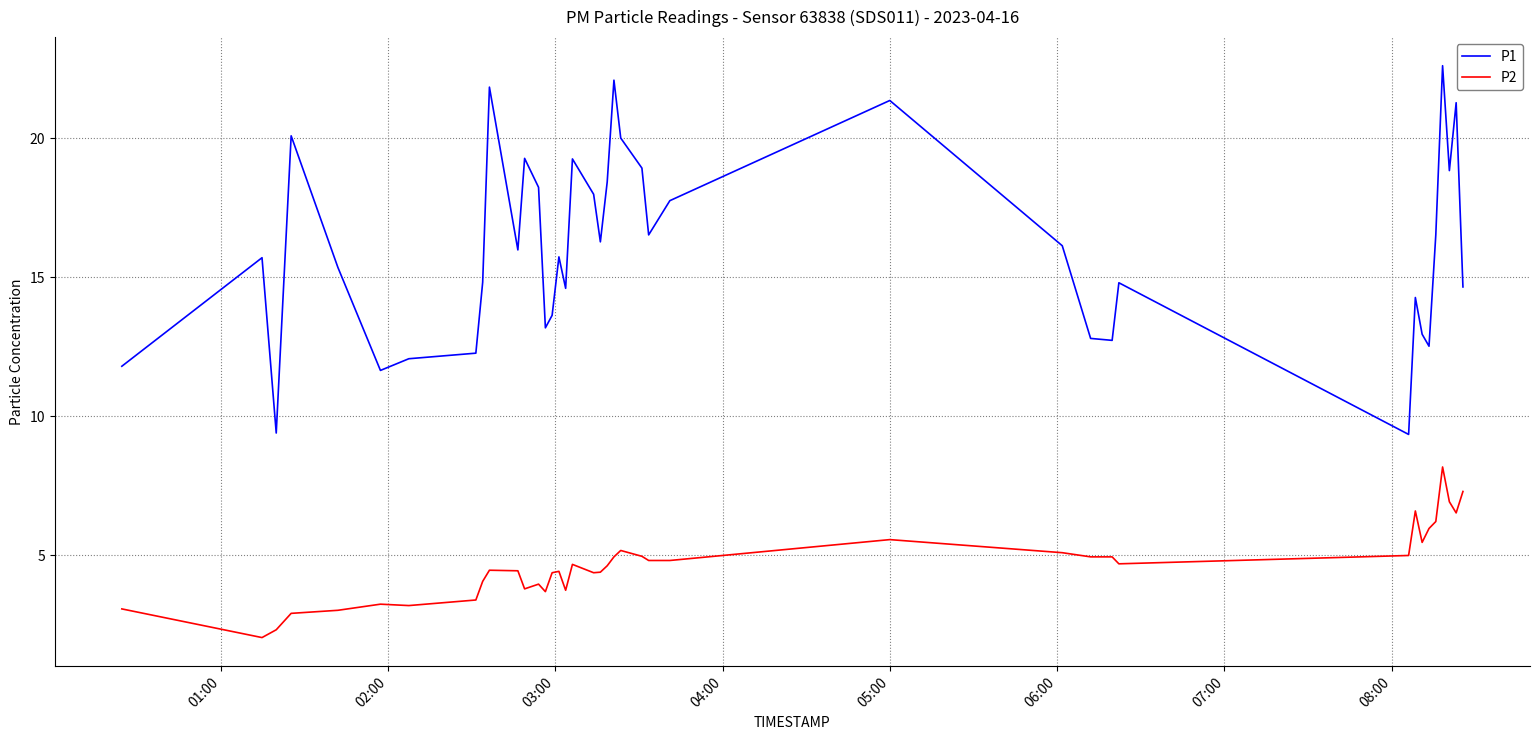

Rank the series by their average value, from lowest to highest.

P2, P1